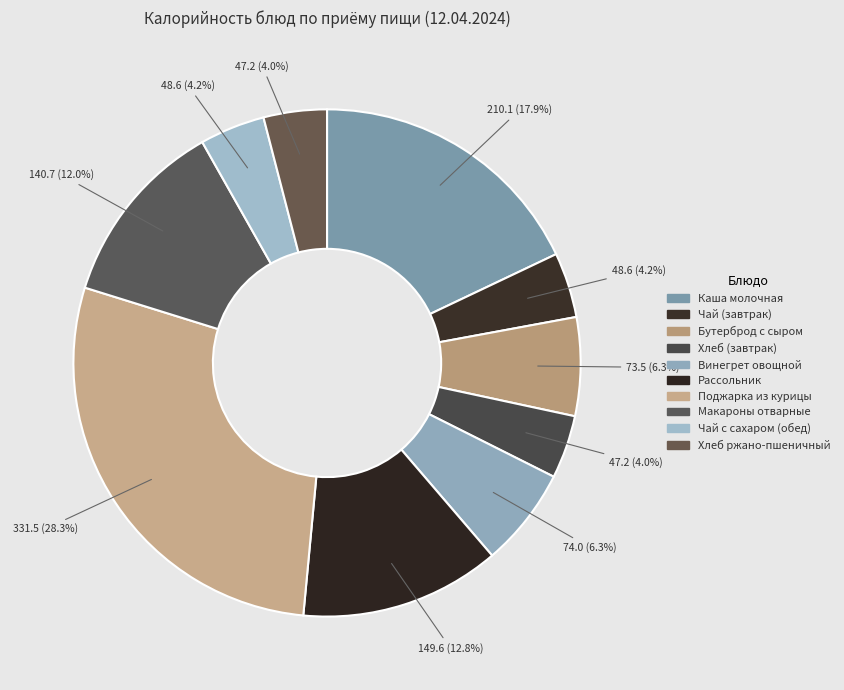

Which category has the biggest portion of the pie?

Поджарка из курицы